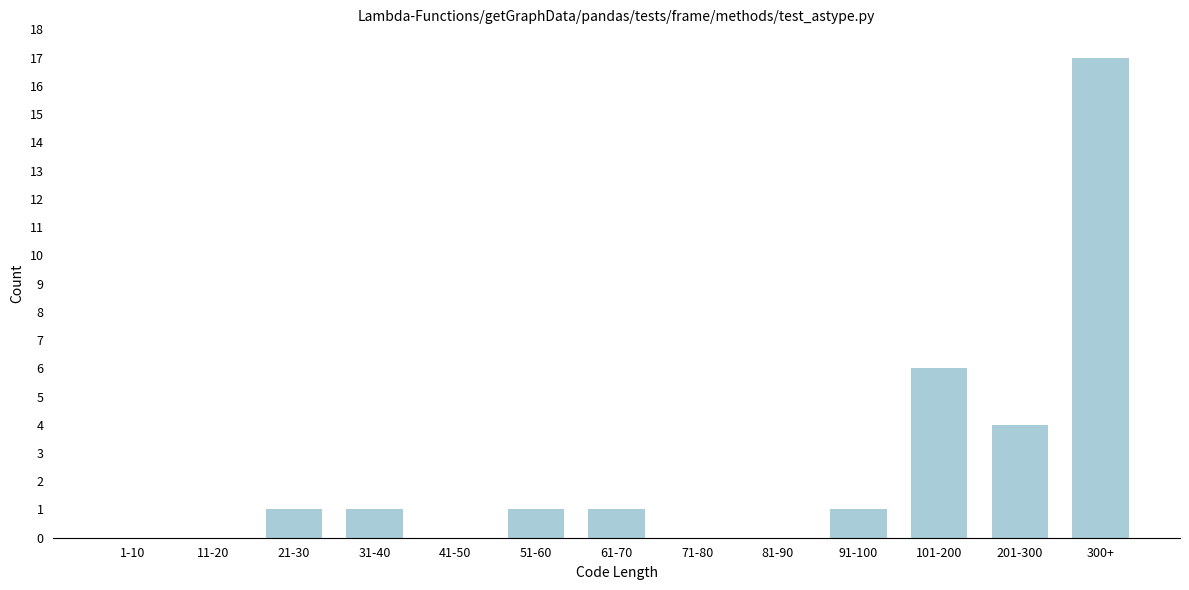

Reading left to right, what are all the values shown in this chart?

1-10=0	11-20=0	21-30=1	31-40=1	41-50=0	51-60=1	61-70=1	71-80=0	81-90=0	91-100=1	101-200=6	201-300=4	300+=17